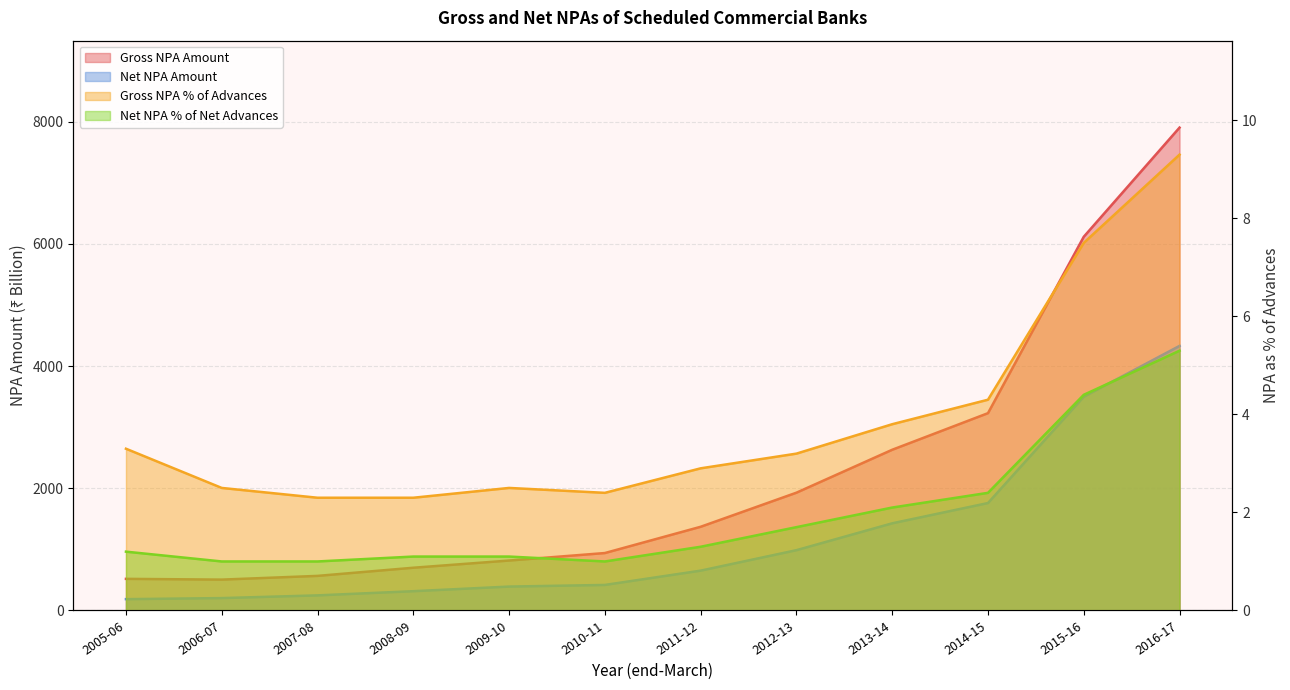

Read the Gross NPA Amount value at 2008-09.

699.5